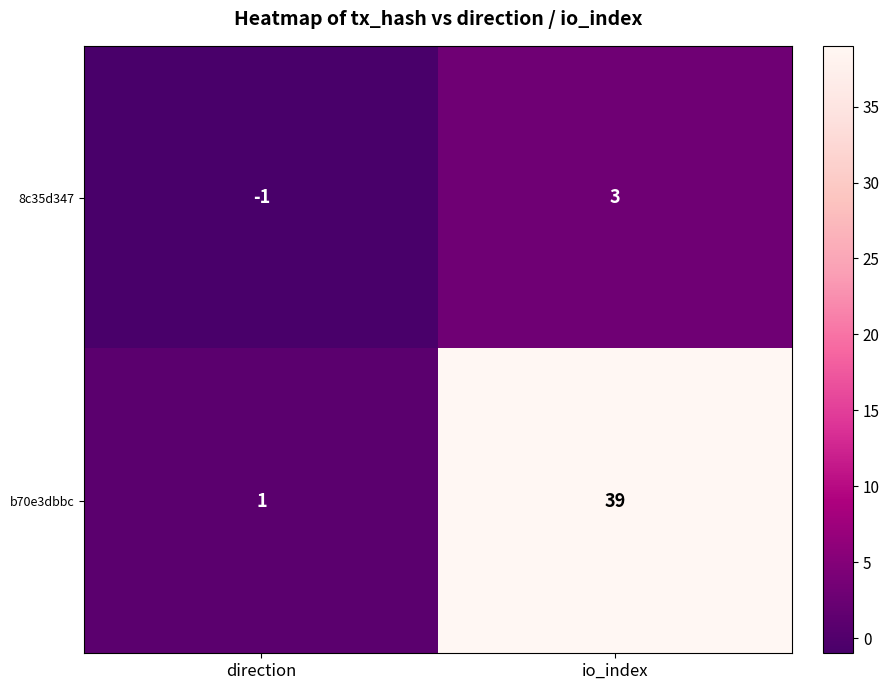

Reading left to right, extract all data points from this chart.

8c35d347: -1	3
b70e3dbbc: 1	39